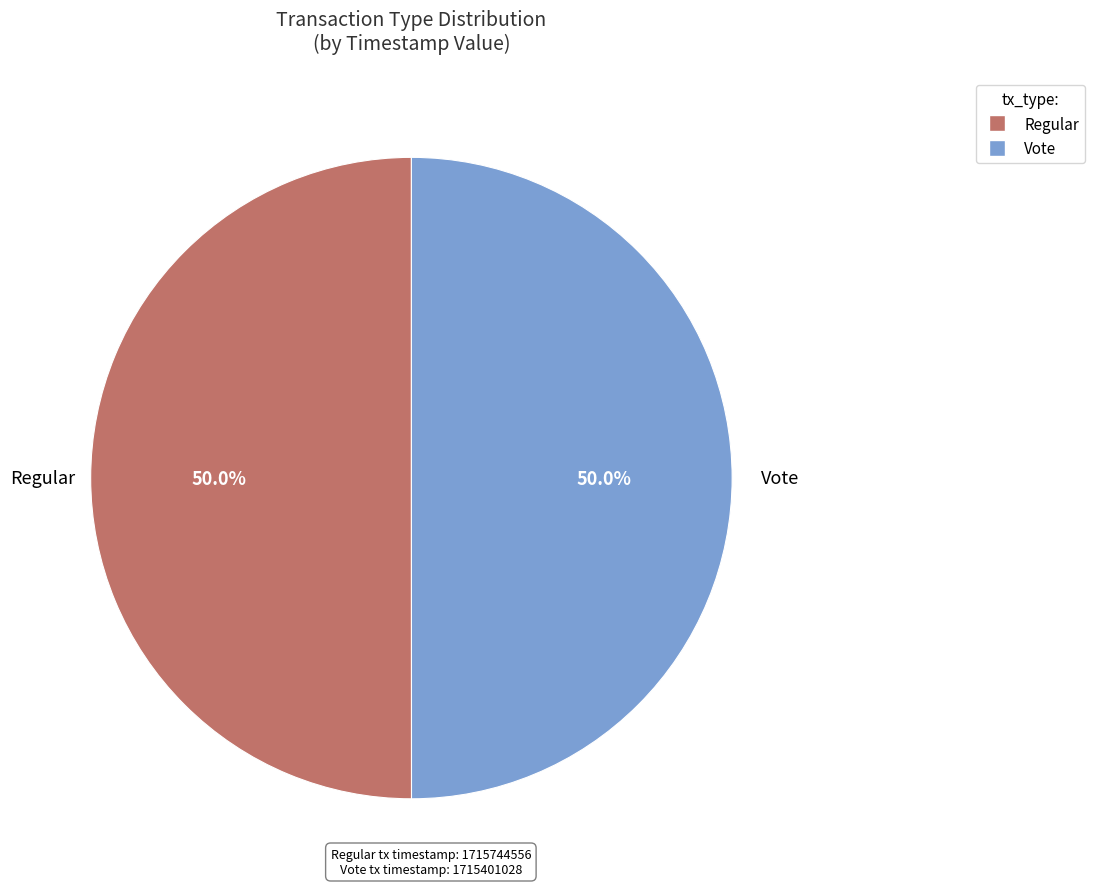

To the nearest percent, what percentage of the pie is Regular?

50%